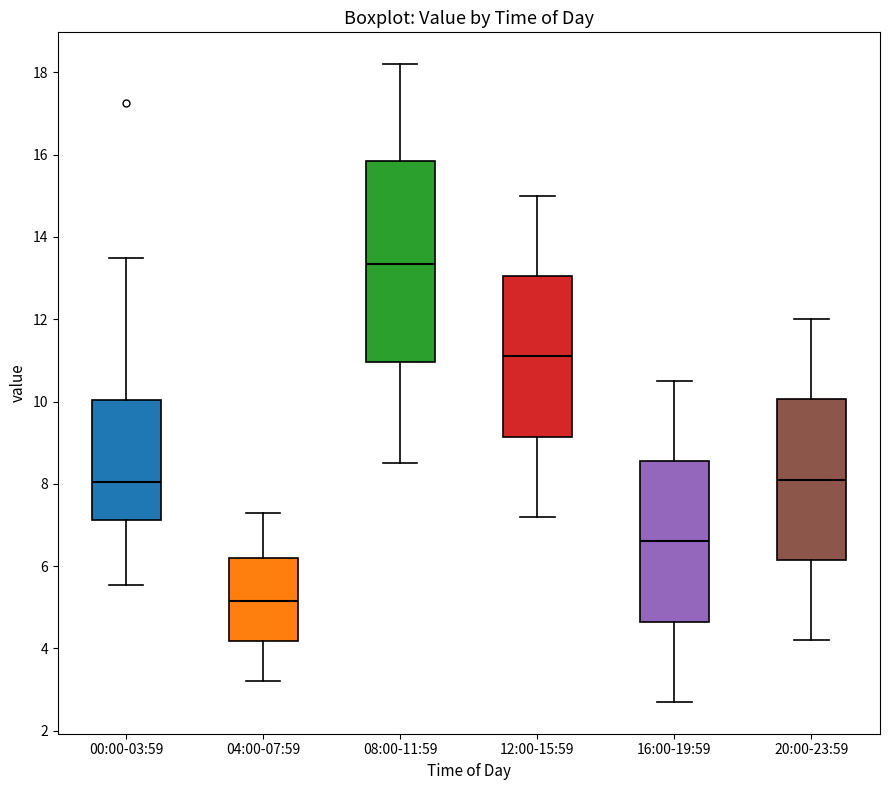

Which box is the tallest, from its lower edge to its upper edge?

08:00-11:59